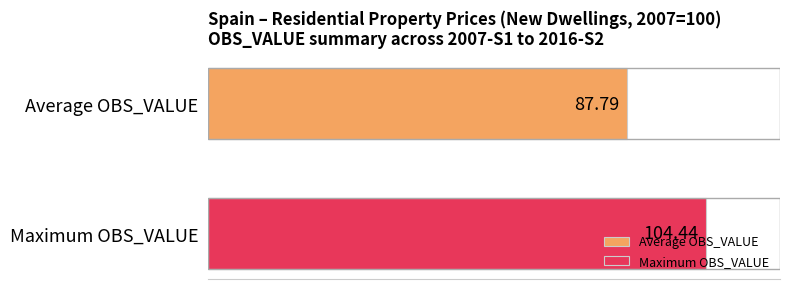

List the series in order of their peak value, lowest first.

Average OBS_VALUE, Maximum OBS_VALUE